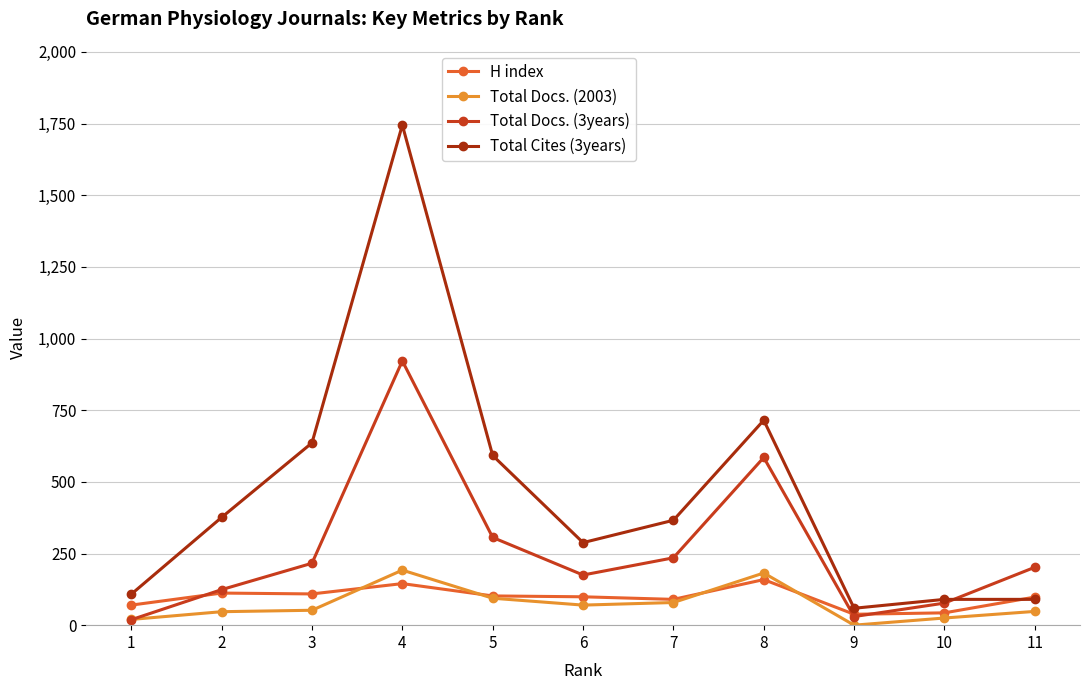

At which category does the chart reach its peak across all series?

4